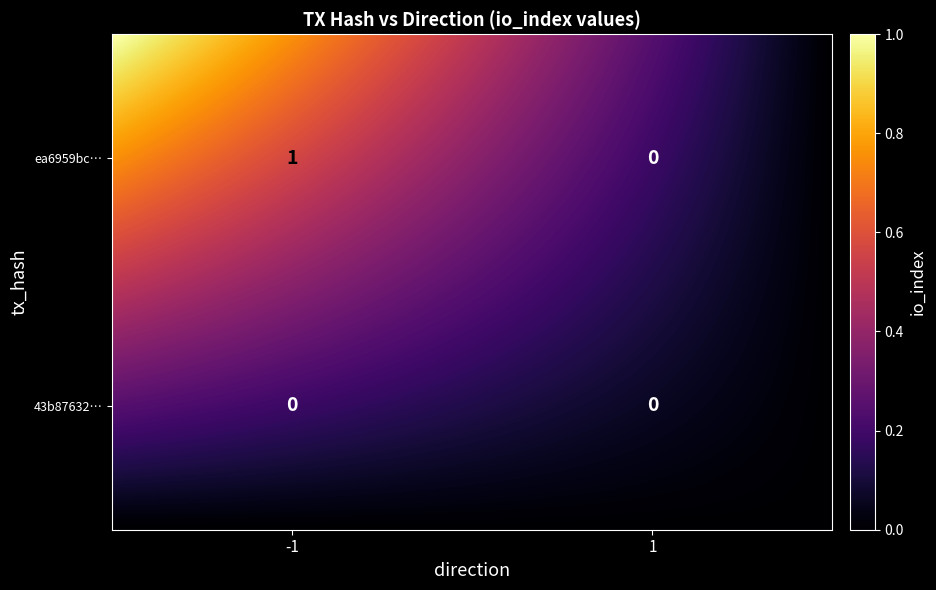

Rank the series by their average value, from highest to lowest.

ea6959bc22241c90695e4814cc7f3af43e9c74c, 43b87632ab3b5a80c8c2341fec644703dfd8d5e